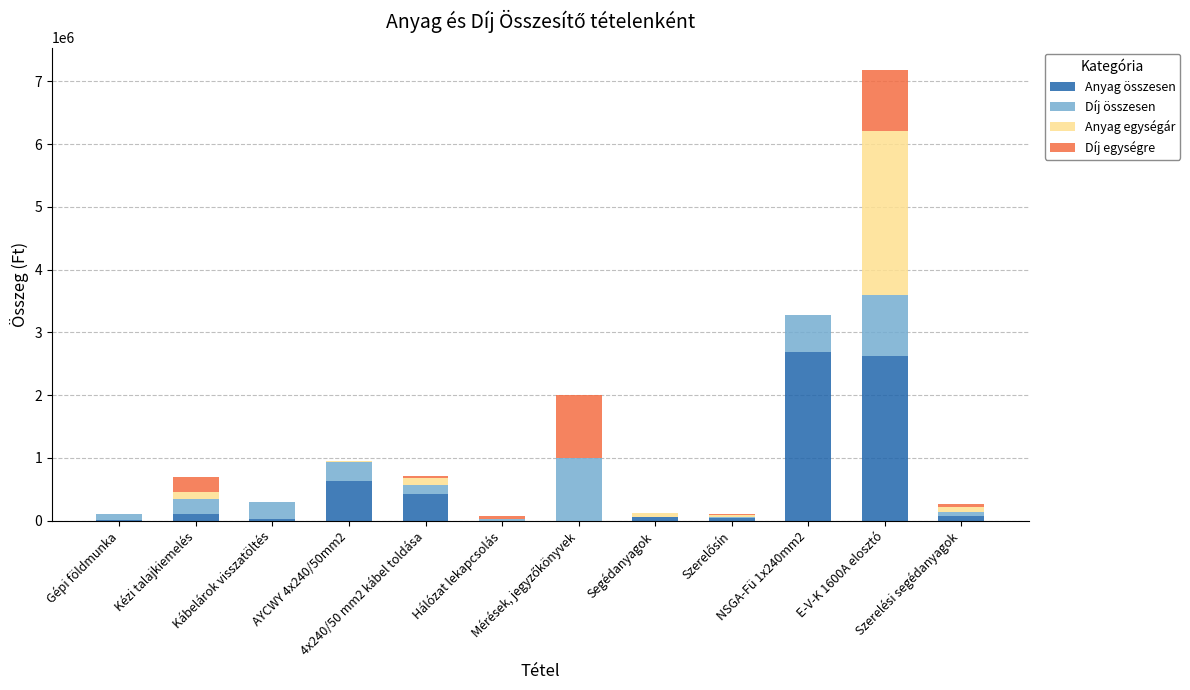

What is the sum of all Anyag összesen values?

6689838